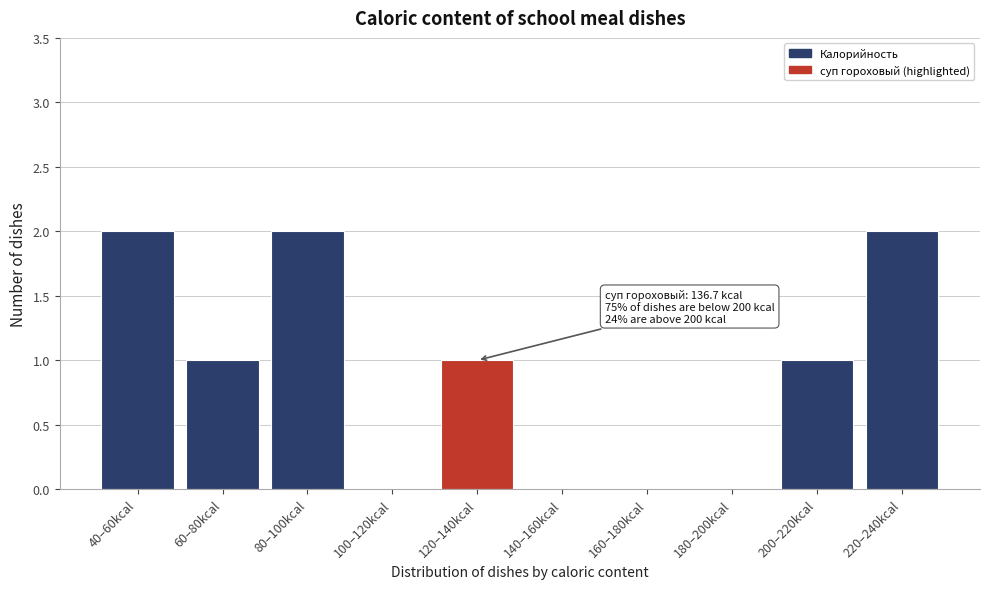

Reading left to right, extract all data points from this chart.

40–60kcal=2	60–80kcal=1	80–100kcal=2	100–120kcal=0	120–140kcal=1	140–160kcal=0	160–180kcal=0	180–200kcal=0	200–220kcal=1	220–240kcal=2